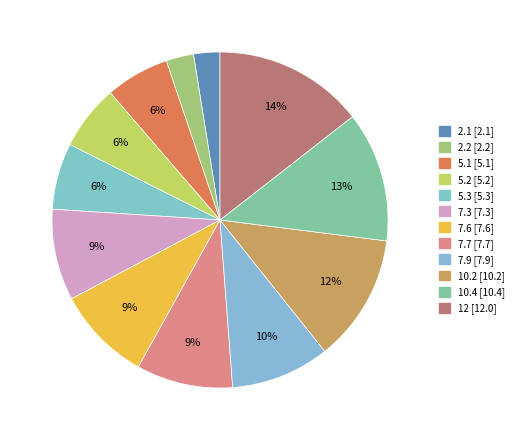

Count the number of slices in the pie.

12